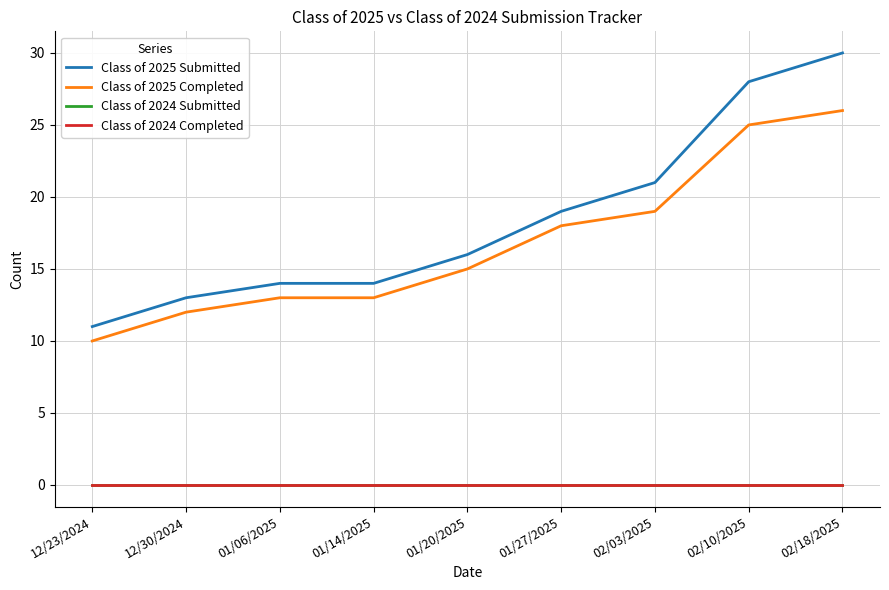

Is it true that Class of 2025 Completed equals 10 at 02/18/2025?

False